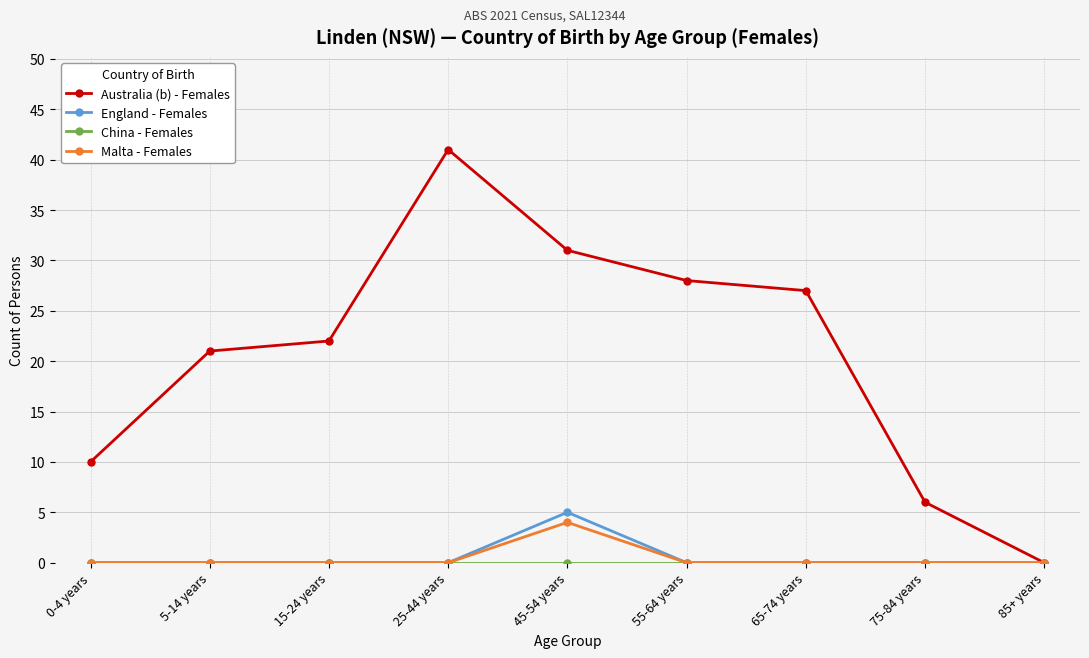

The value of England - Females at 75-84 years is 2. True or false?

False